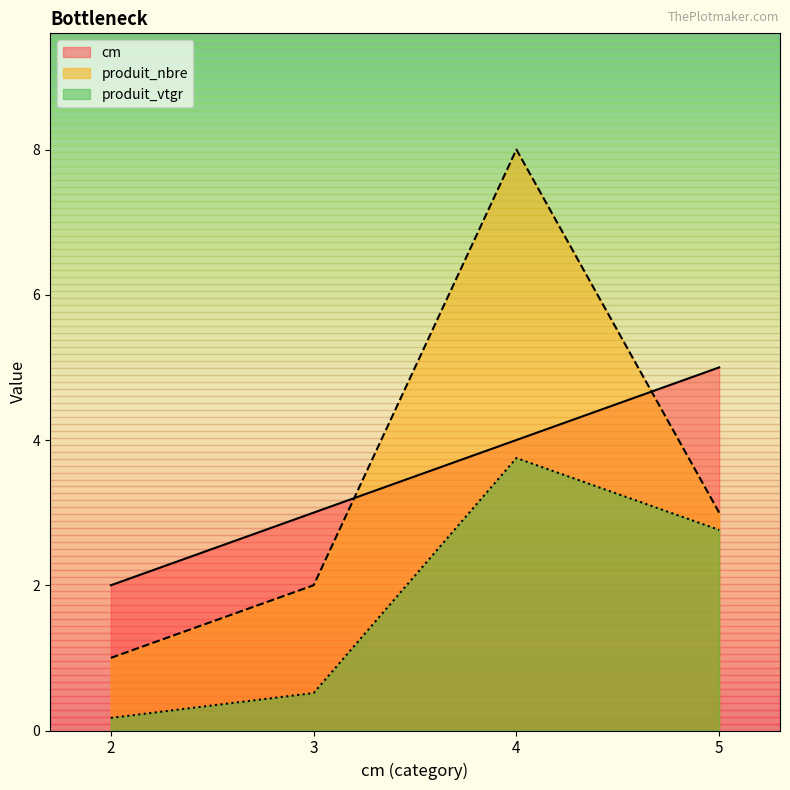

Is it true that produit_vtgr equals 0.1 at 3?

False